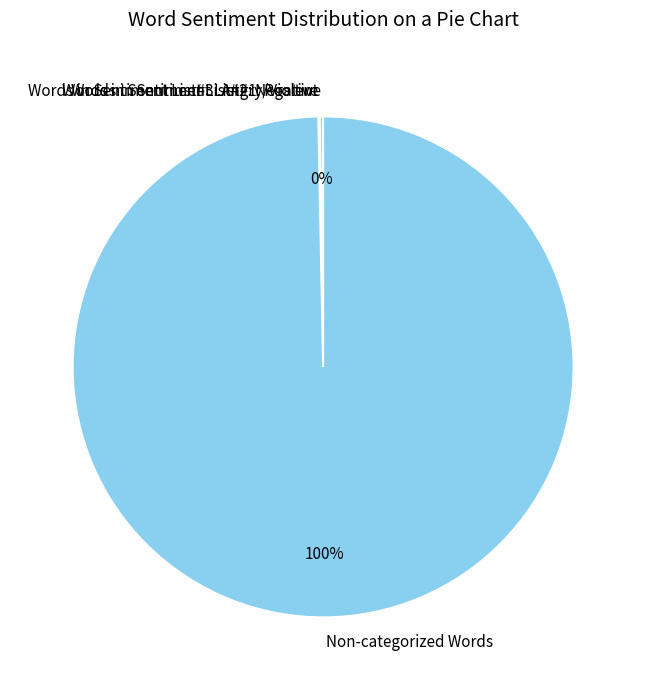

To the nearest percent, what is the difference between the largest and smallest slice percentages?

100%